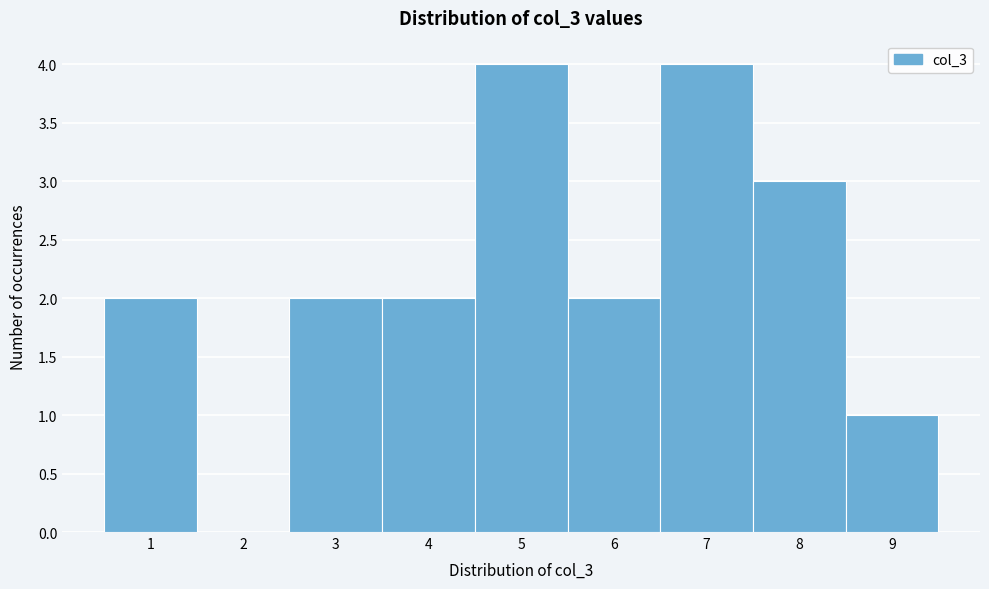

What is the height of the bar covering 2.5 to 3.5 on the x-axis? The values are not printed on the chart, so give them approximately, as read against the axis.

2